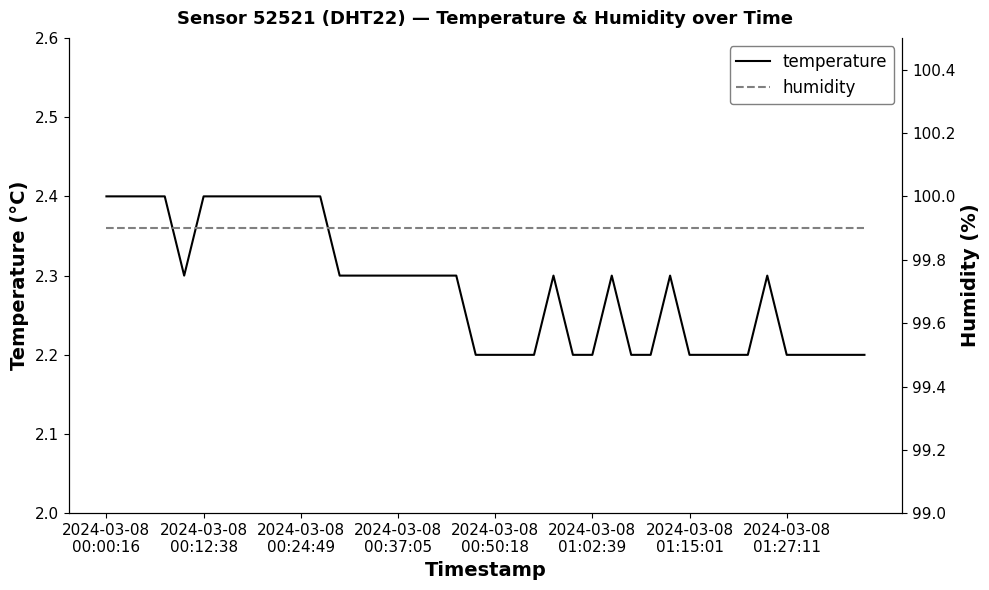

True or false: temperature has a value of 2.2 at 37.

True